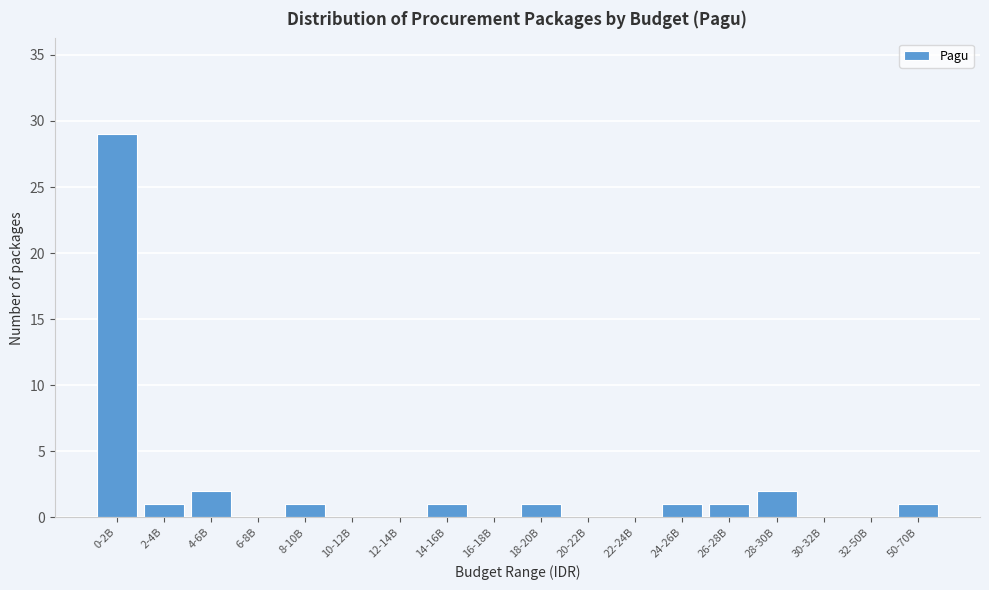

Reading left to right, list all the values displayed in this chart.

0-2B=29	2-4B=1	4-6B=2	6-8B=0	8-10B=1	10-12B=0	12-14B=0	14-16B=1	16-18B=0	18-20B=1	20-22B=0	22-24B=0	24-26B=1	26-28B=1	28-30B=2	30-32B=0	32-50B=0	50-70B=1